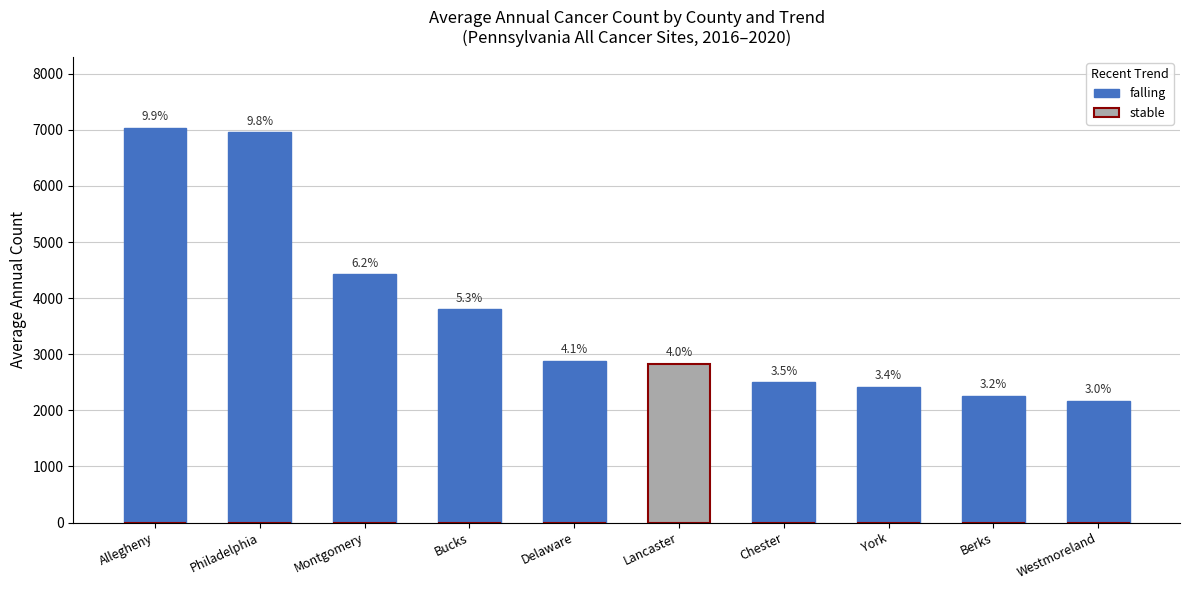

Which series has the widest spread of values?

falling